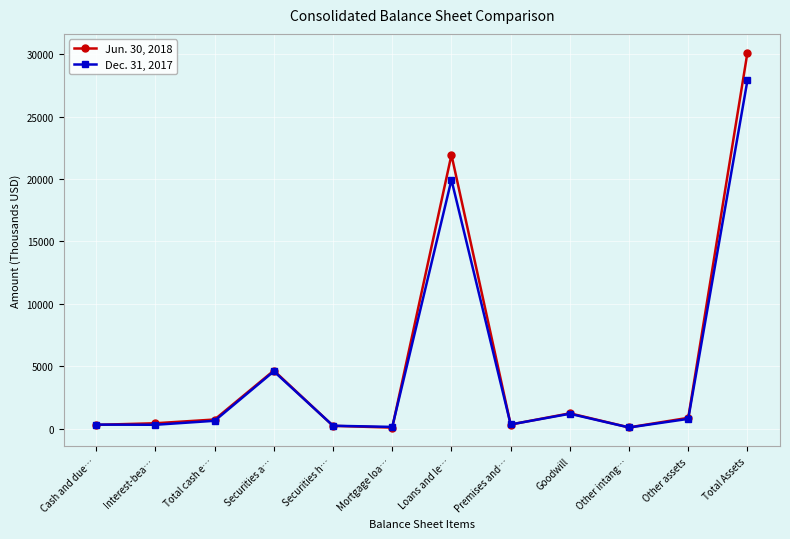

True or false: Jun. 30, 2018 has more than 2 points higher than both neighbors.

True